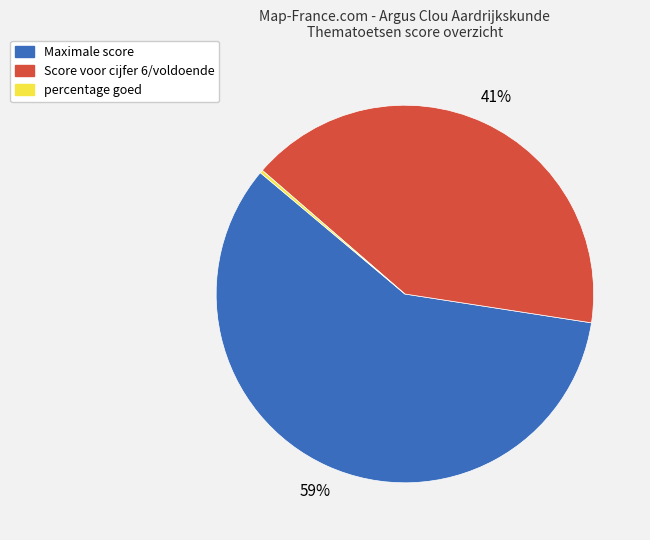

To the nearest percent, what is the average slice percentage?

33%